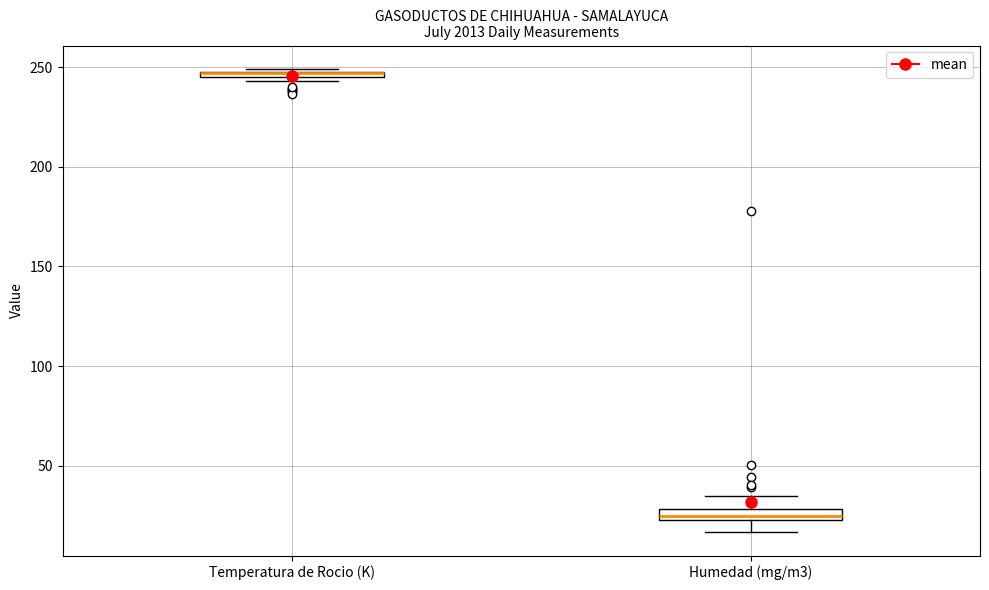

Where is the lower edge of the box for Humedad (mg/m3) on the y-axis? The values are not printed on the chart, so give them approximately, as read against the axis.

25